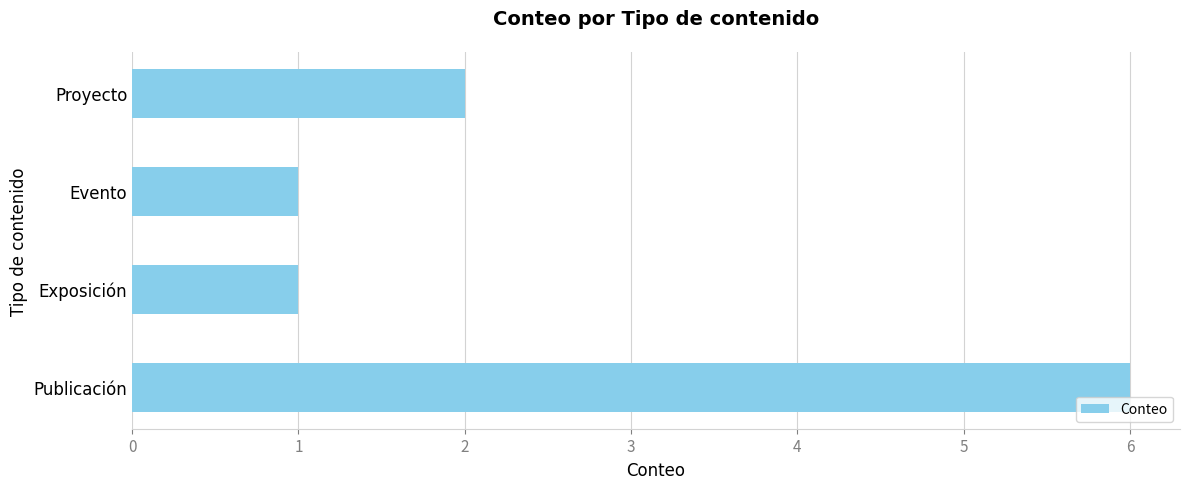

What is the change in value from Exposición to Proyecto?

+1